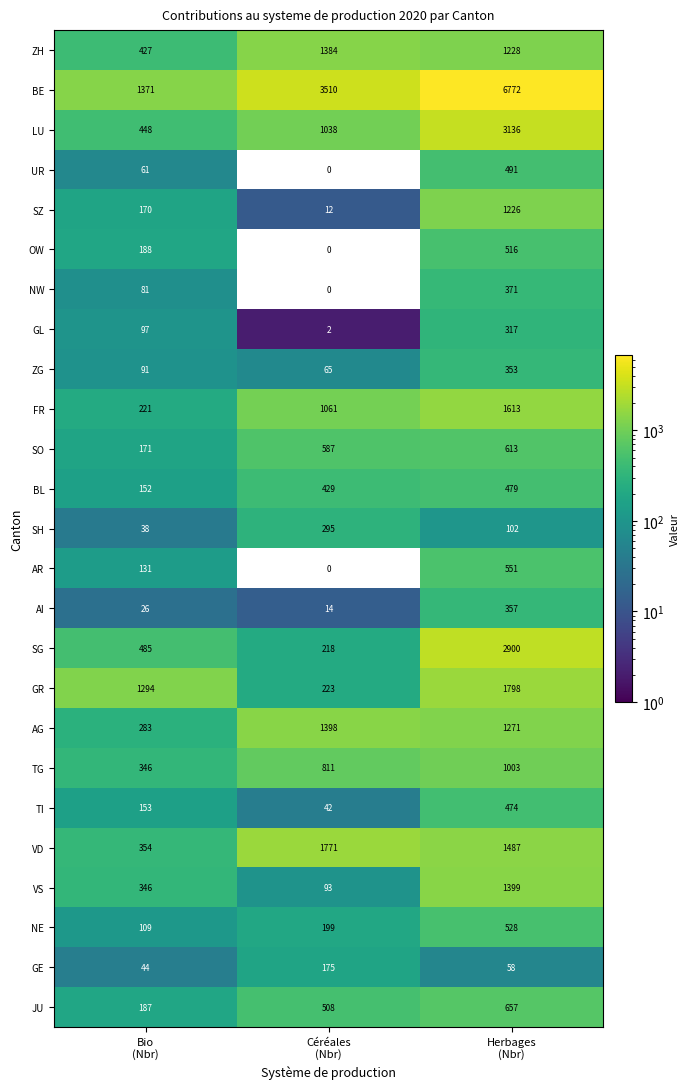

How many data points does each series have?

3